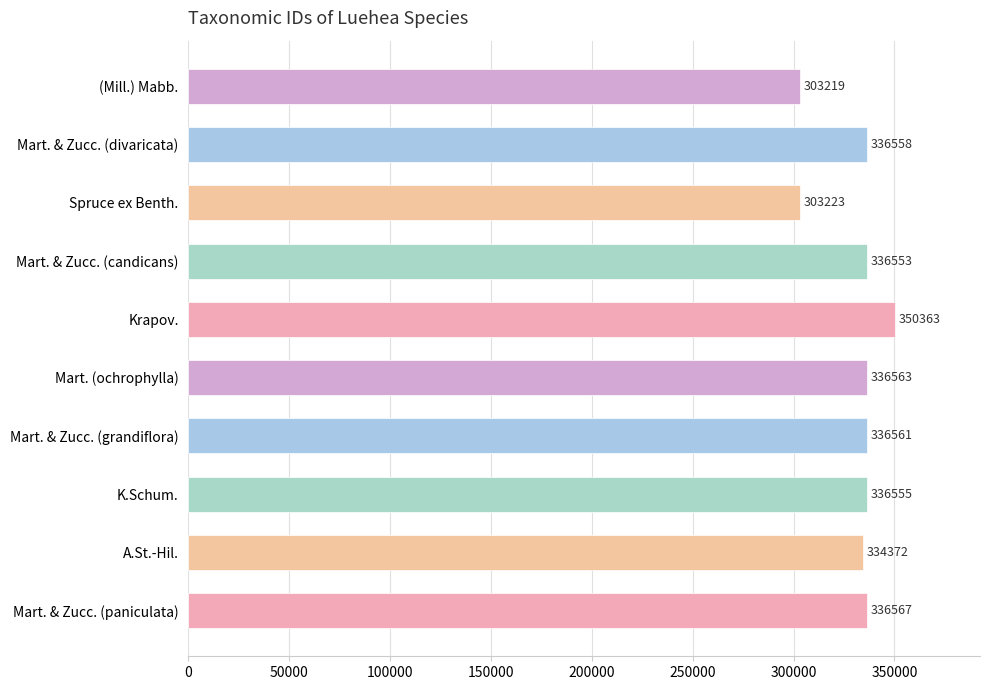

What is the difference between the maximum and minimum values?

47144